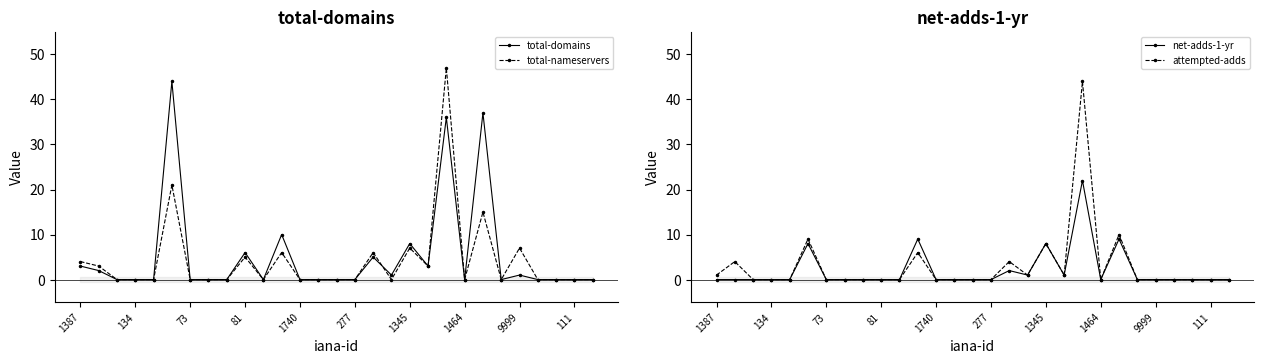

True or false: total-domains has more than 1 interior local peaks.

True